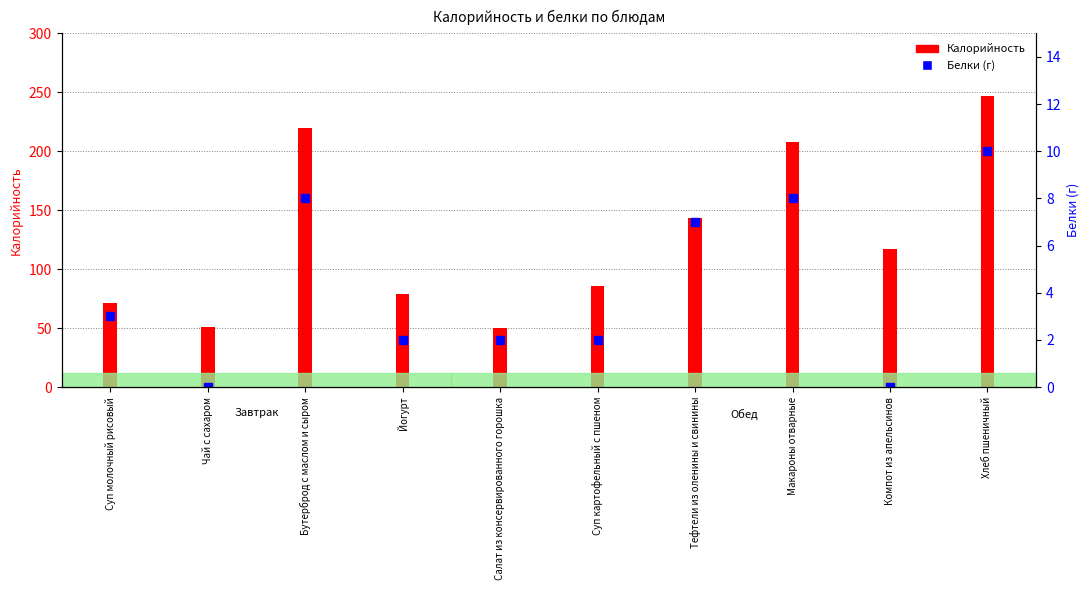

What is the total value across all series at Суп картофельный с пшеном?

88